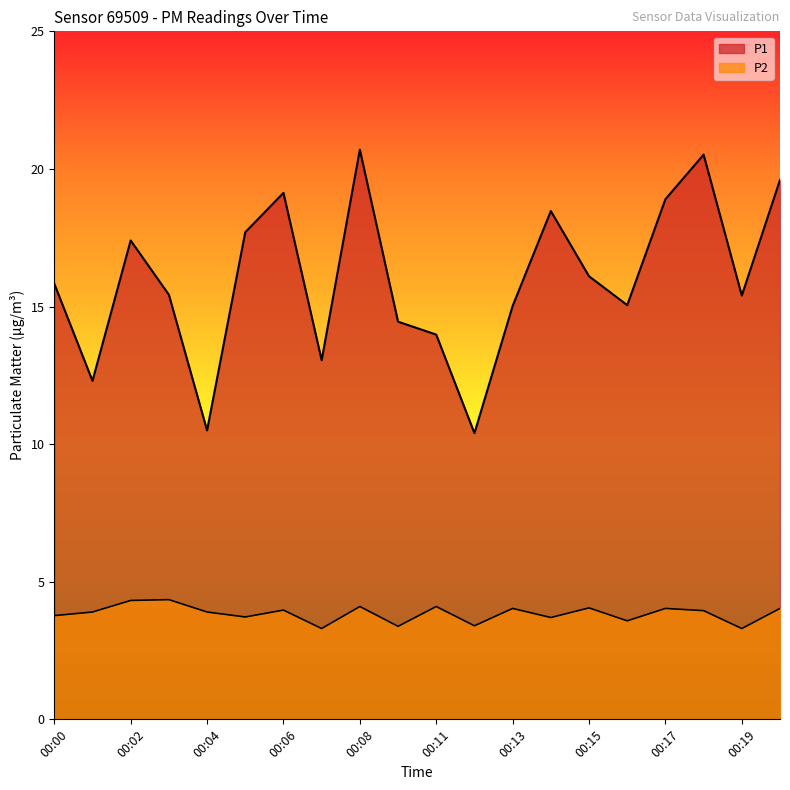

At how many categories does at least one series exceed 9?

20